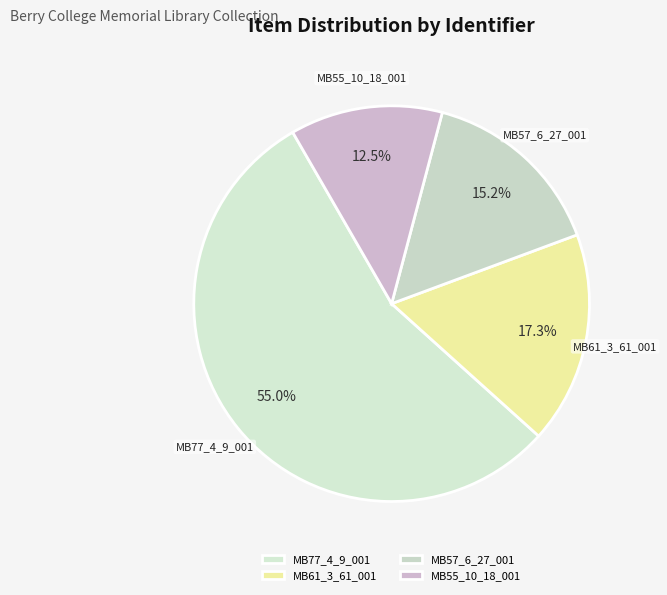

What is the largest slice in the pie chart?

MB77_4_9_001